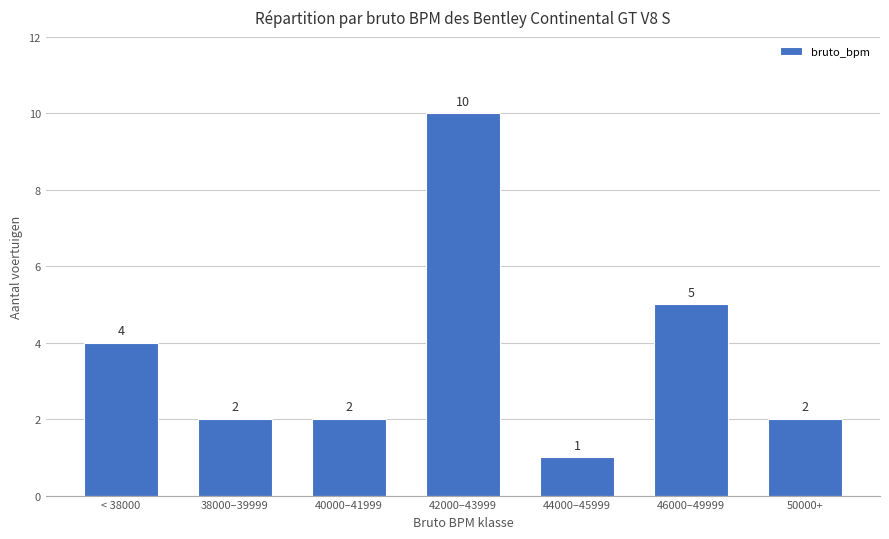

At which category does the chart reach its peak across all series?

42000–43999